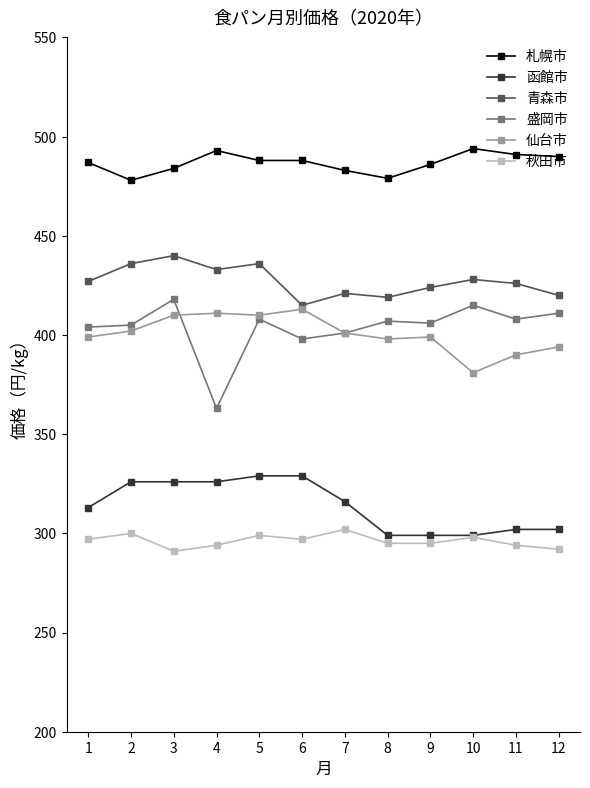

True or false: 青森市 and 盛岡市 cross at least once.

False